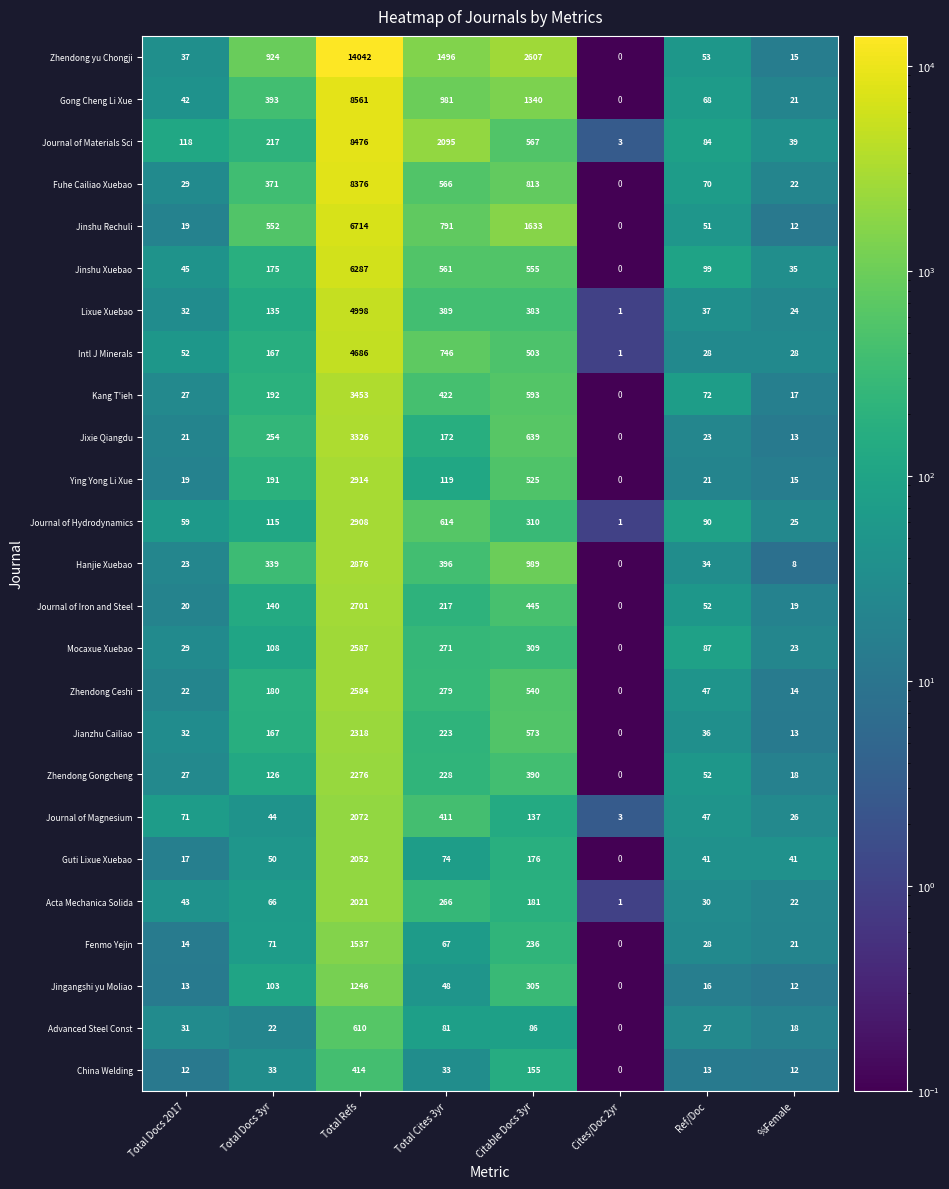

Where is Journal of Hydrodynamics nearest to the value 1454?

Total Cites 3yr